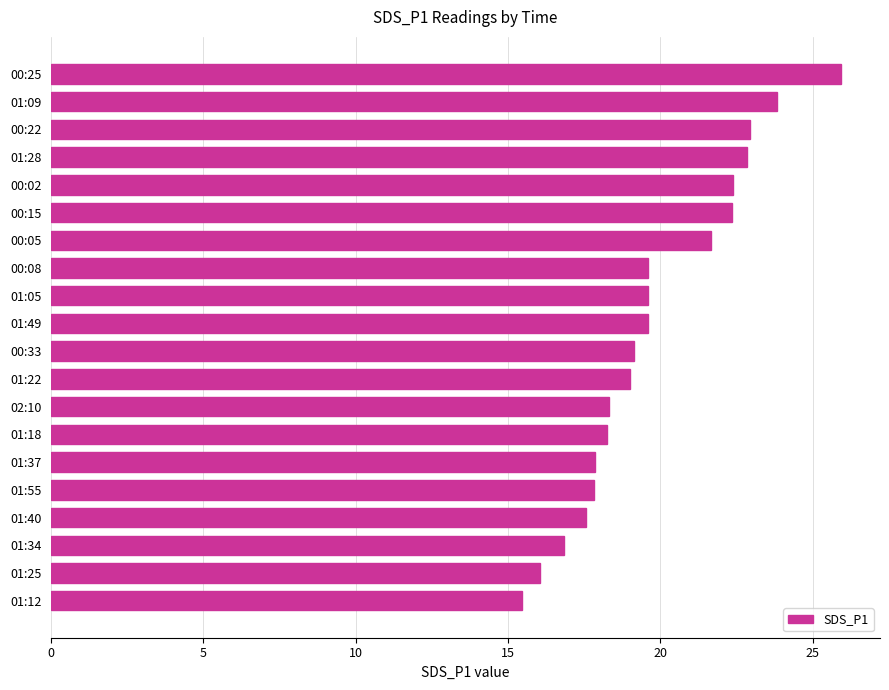

Does the chart contain stacked bars?

No